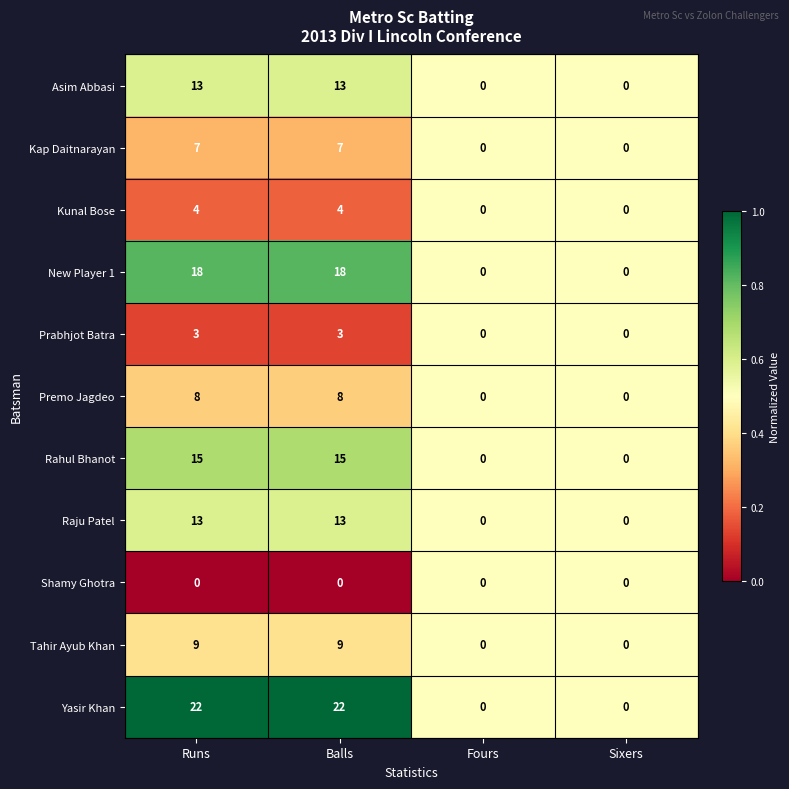

What is the highest value of the Tahir Ayub Khan series?

9